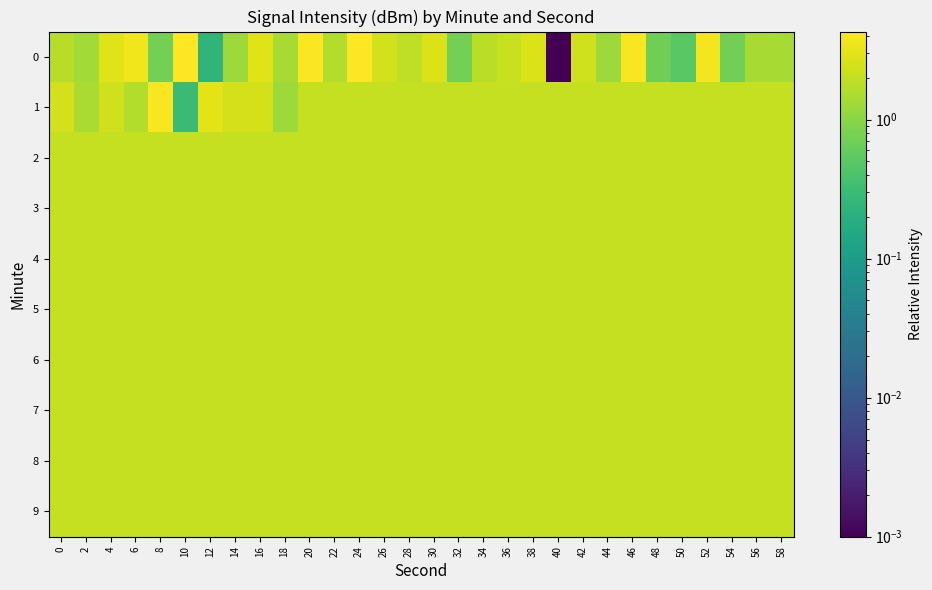

At which category does the chart reach its peak across all series?

24